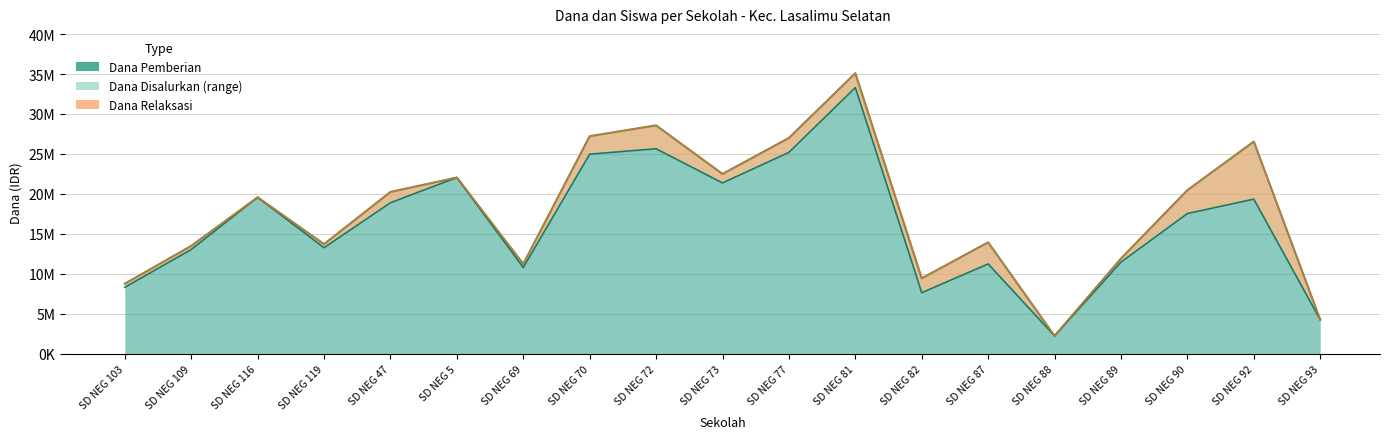

True or false: Dana_Pemberian and Dana_Disalurkan intersect in this chart.

False